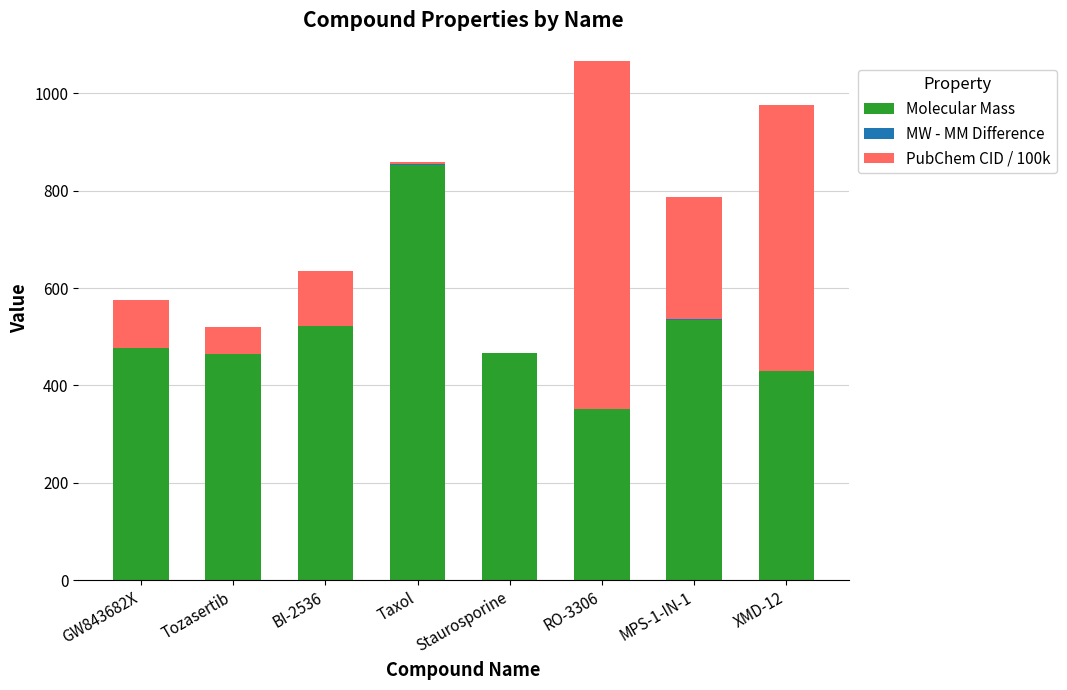

At which label does Molecular Mass reach its peak?

Taxol